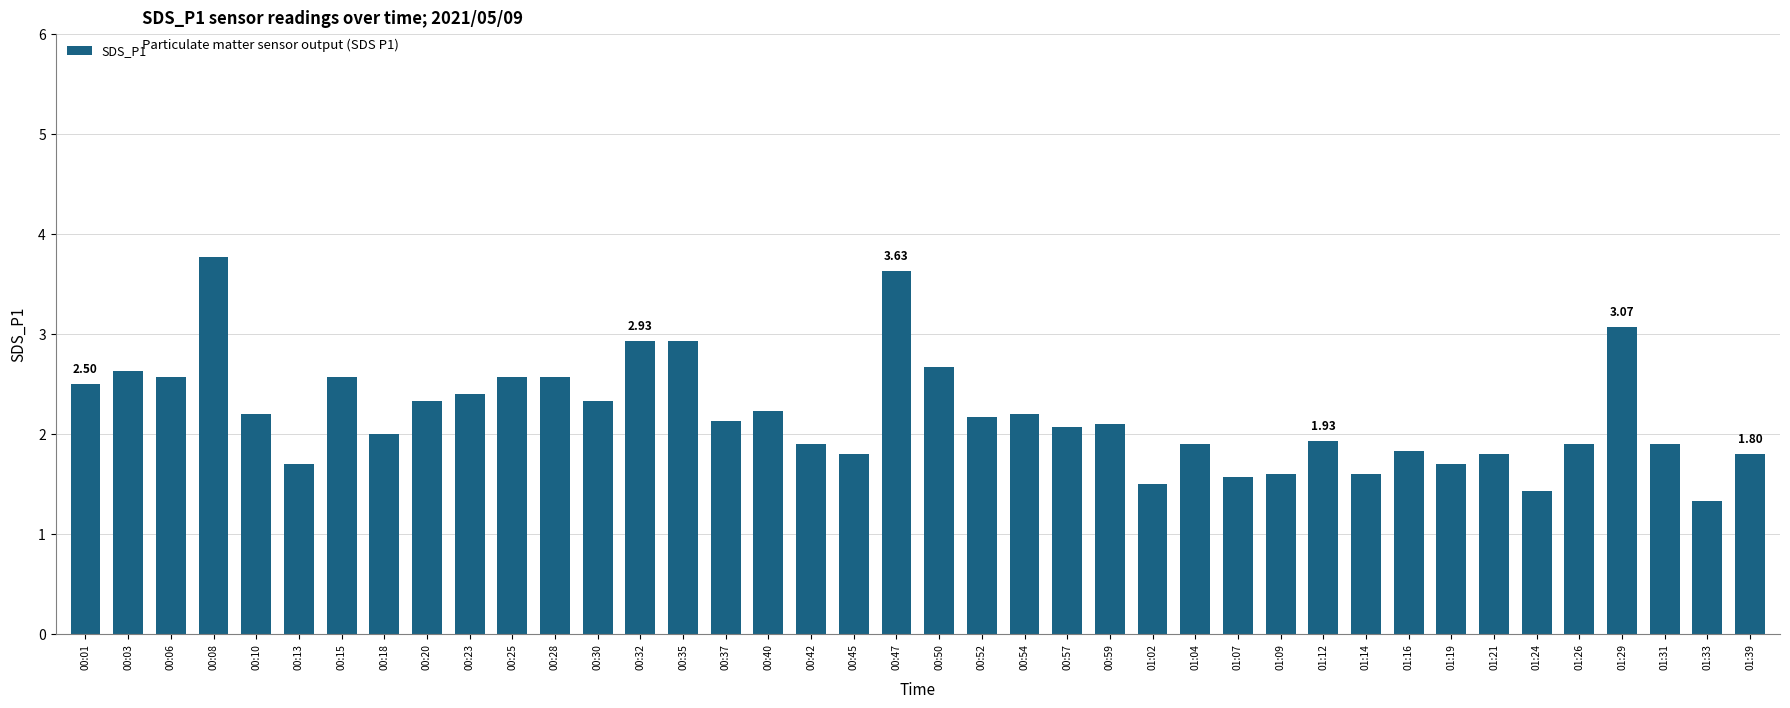

How many series are shown in this chart?

1